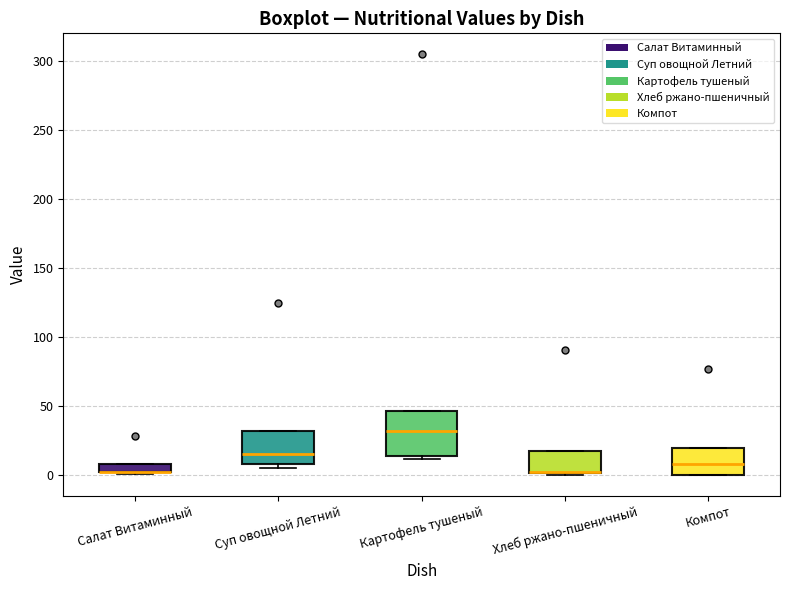

Which box is the tallest, from its lower edge to its upper edge?

Картофель тушеный